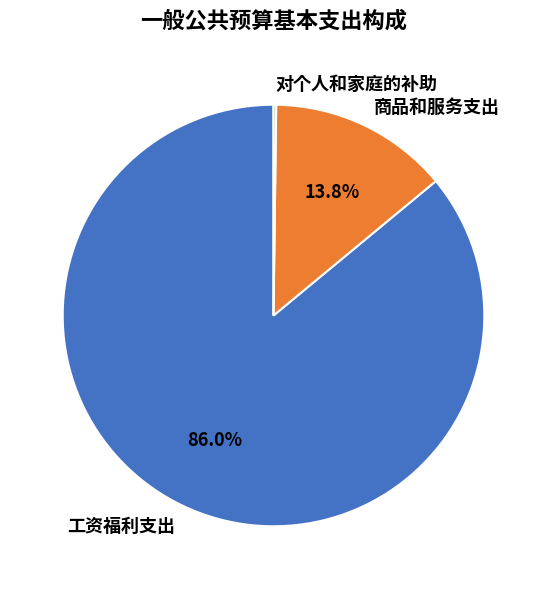

Approximately how many times larger is the value at 工资福利支出 compared to 商品和服务支出?

6.2